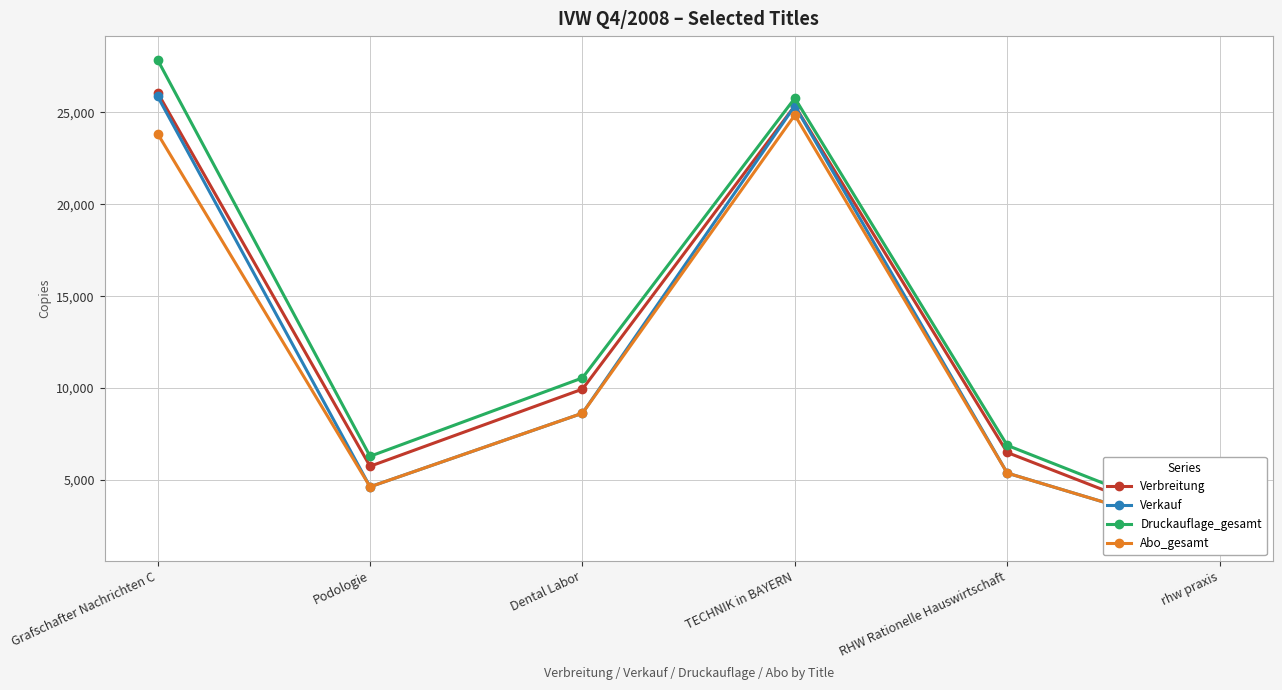

True or false: Abo_gesamt and Verkauf intersect in this chart.

False